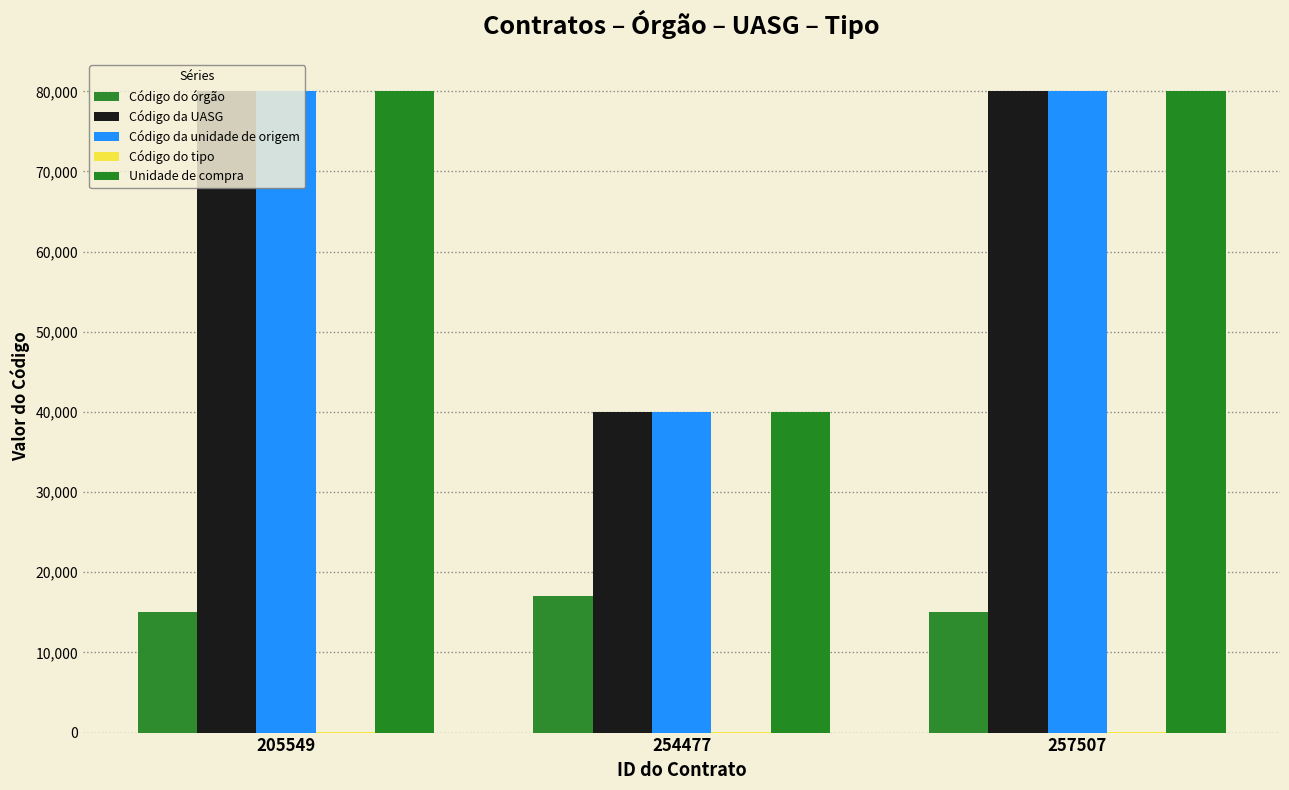

What is the highest value of the Código da UASG series?

80012